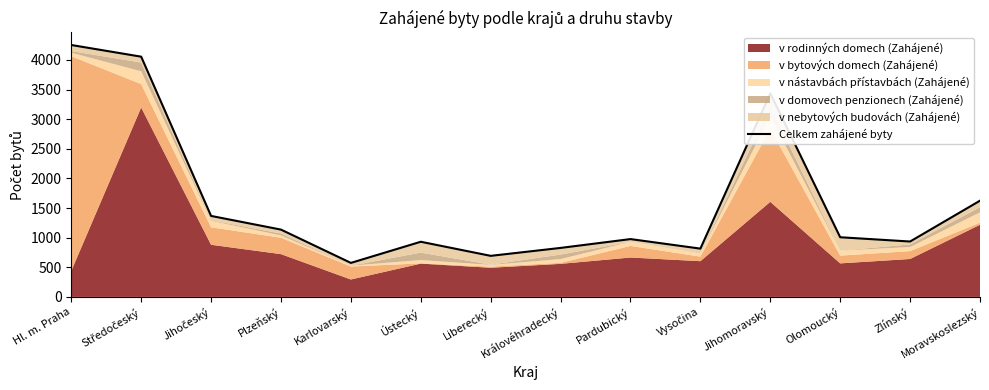

Reading left to right, transcribe all the data shown in this chart.

Hl. m. Praha=4252	Středočeský=4055	Jihočeský=1367	Plzeňský=1136	Karlovarský=574	Ústecký=931	Liberecký=693	Královéhradecký=827	Pardubický=976	Vysočina=815	Jihomoravský=3435	Olomoucký=1007	Zlínský=935	Moravskoslezský=1624